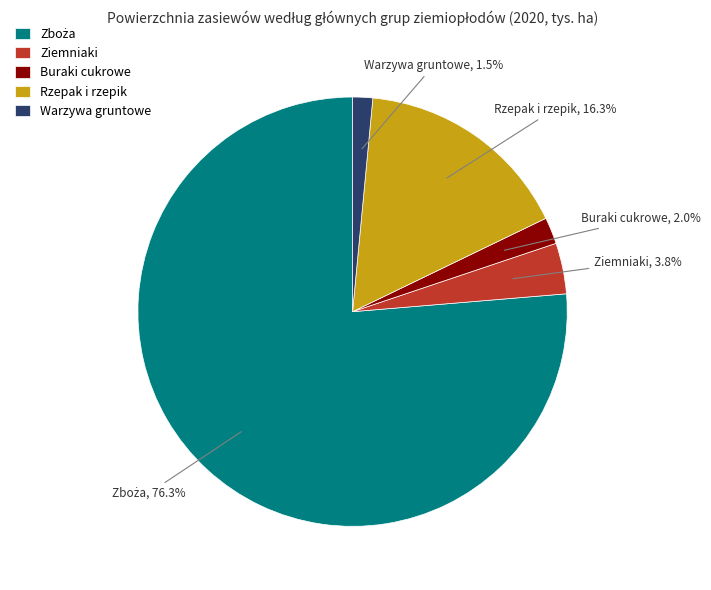

Between Rzepak i rzepik and Buraki cukrowe, which is larger?

Rzepak i rzepik